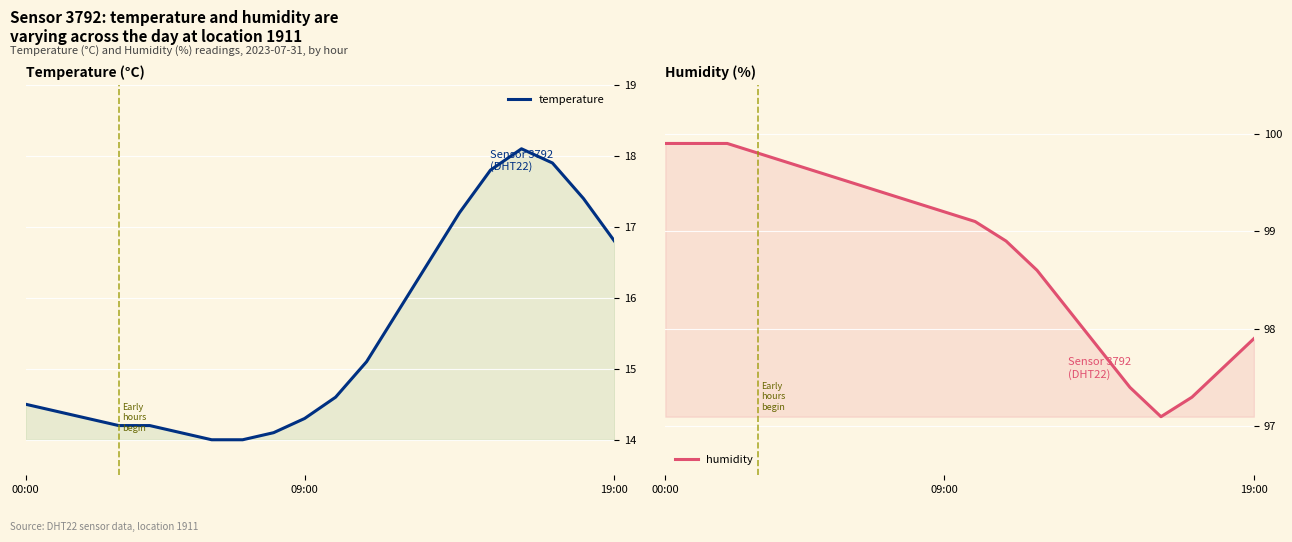

Reading left to right, list all the values displayed in this chart.

temperature: 14.5	14.4	14.3	14.2	14.2	14.1	14.0	14.0	14.1	14.3	14.6	15.1	15.8	16.5	17.2	17.8	18.1	17.9	17.4	16.8
humidity: 99.9	99.9	99.9	99.8	99.7	99.6	99.5	99.4	99.3	99.2	99.1	98.9	98.6	98.2	97.8	97.4	97.1	97.3	97.6	97.9